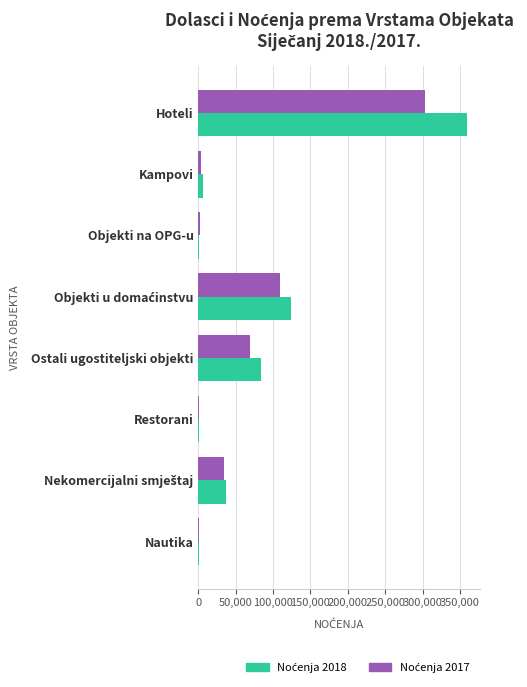

What is the greatest value displayed?

359019